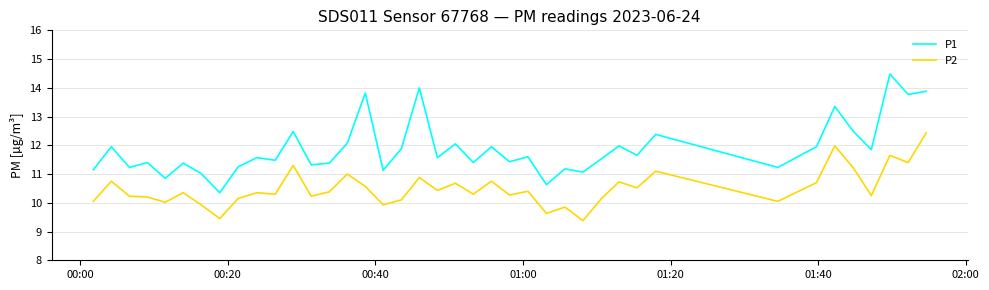

Which series has the largest total across all categories?

P1